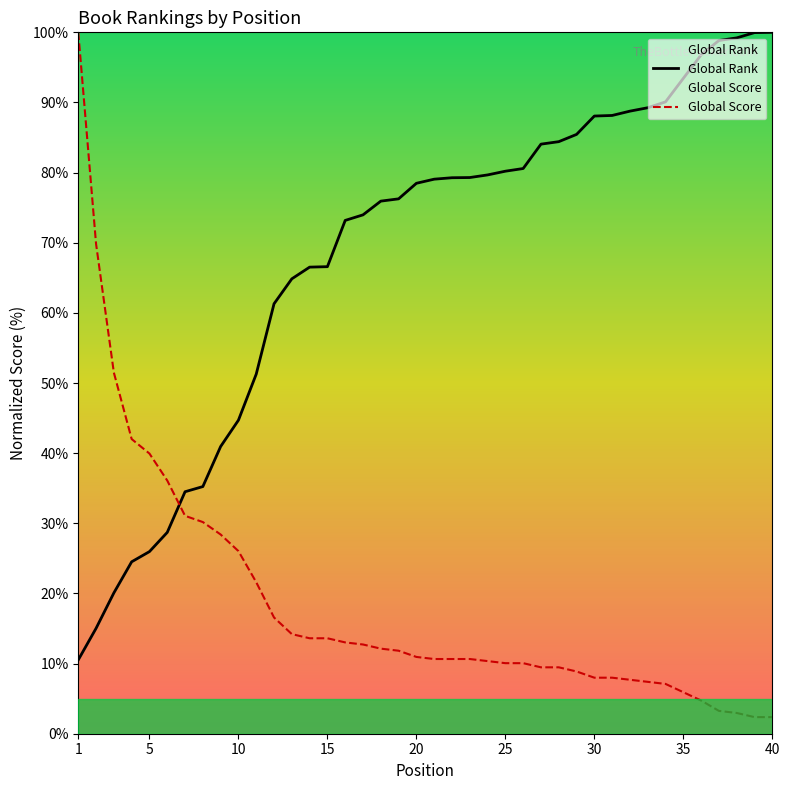

What are all the series names shown in the legend?

Global Rank, Global Score